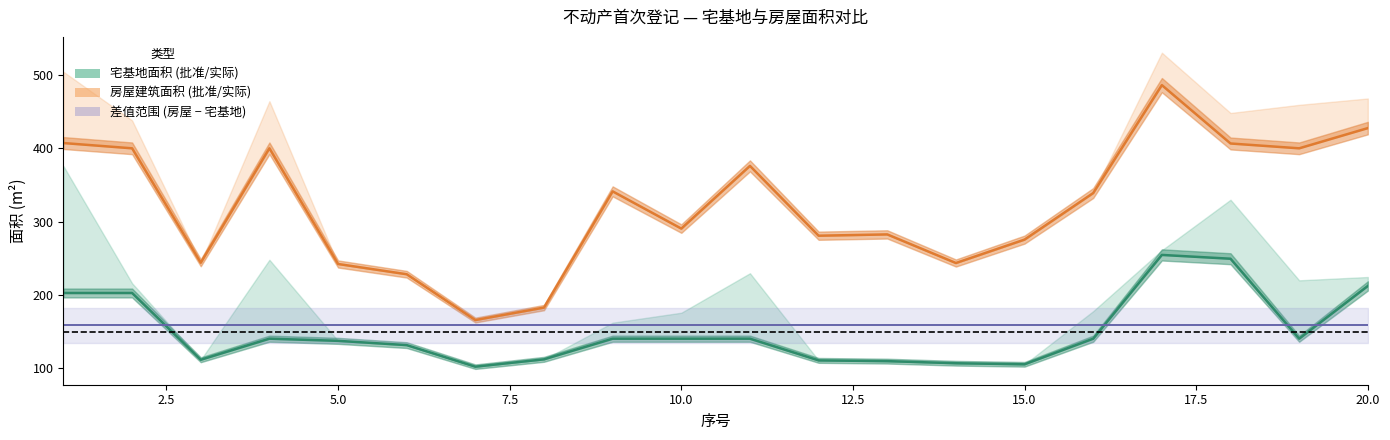

True or false: 核准宅基地面积 has more than 0 points higher than both neighbors.

True